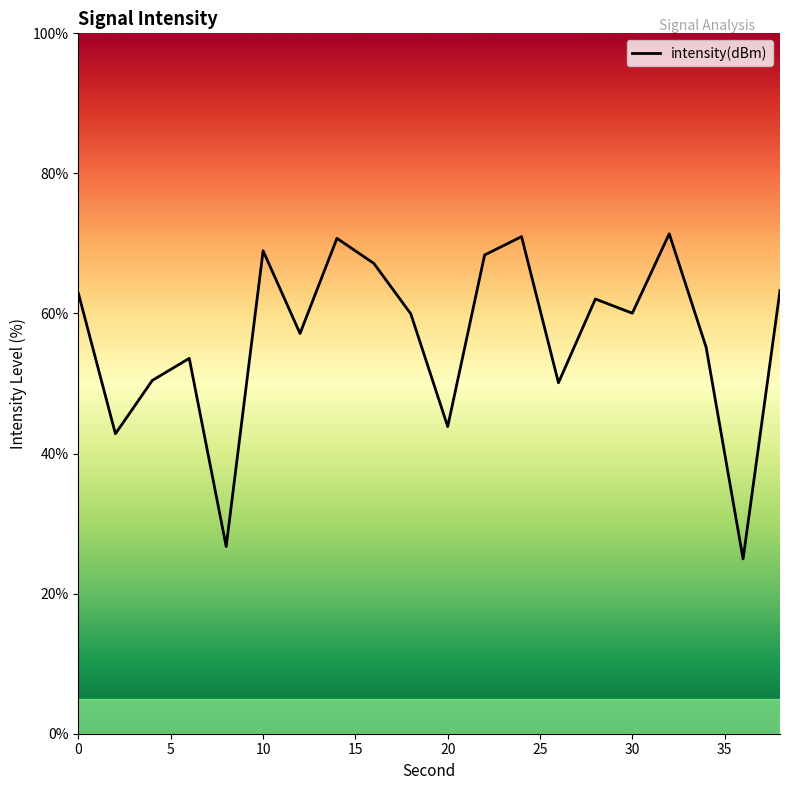

What is the change in value from 32 to 34?

-16.2